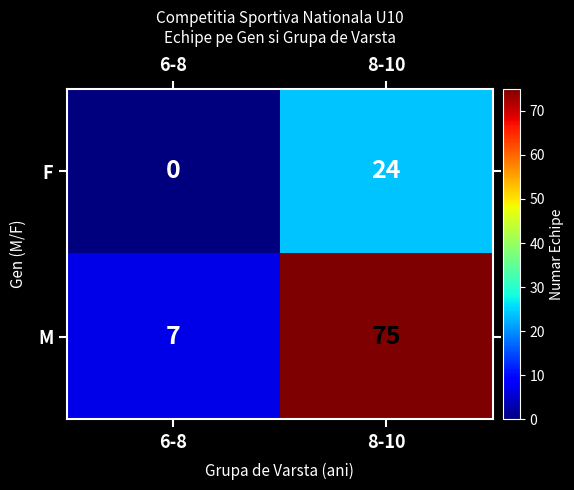

How many categories are shown in the chart?

2